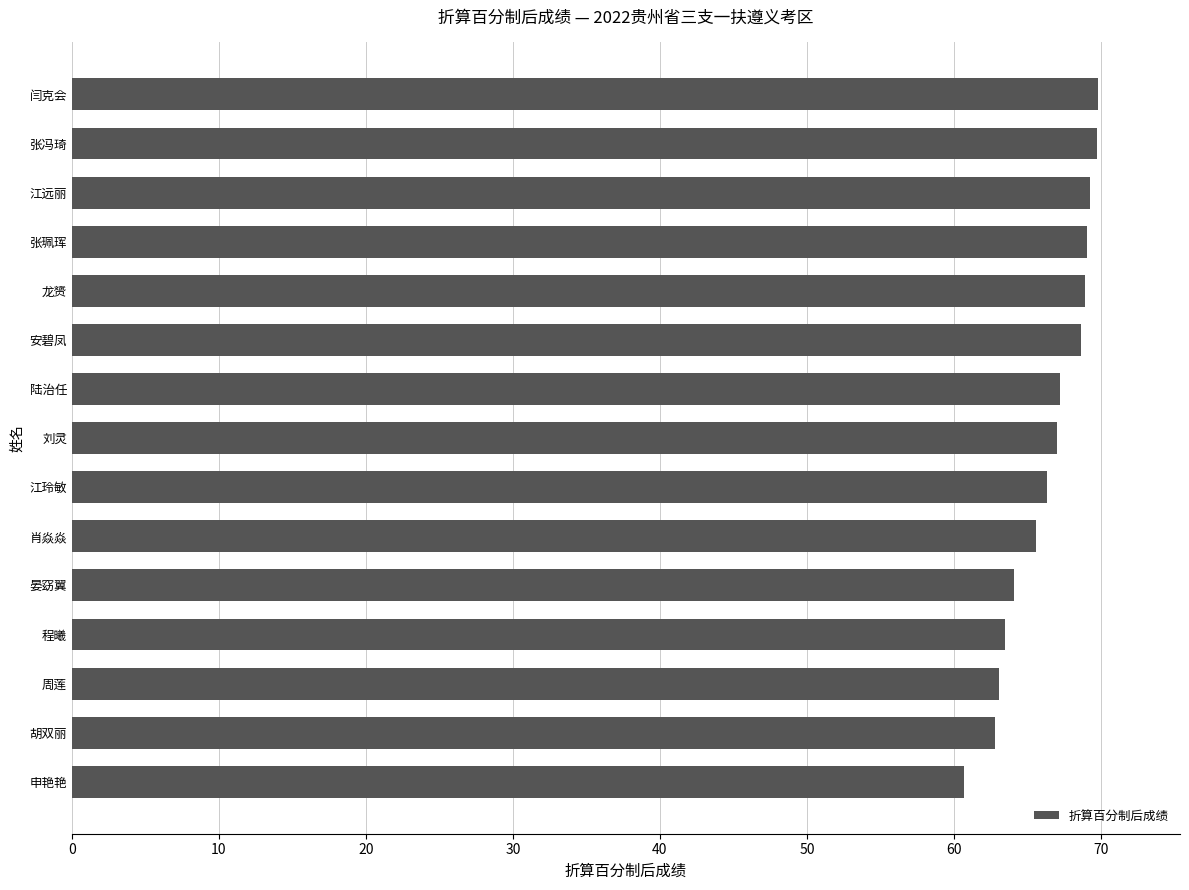

How many bars are there in total?

15